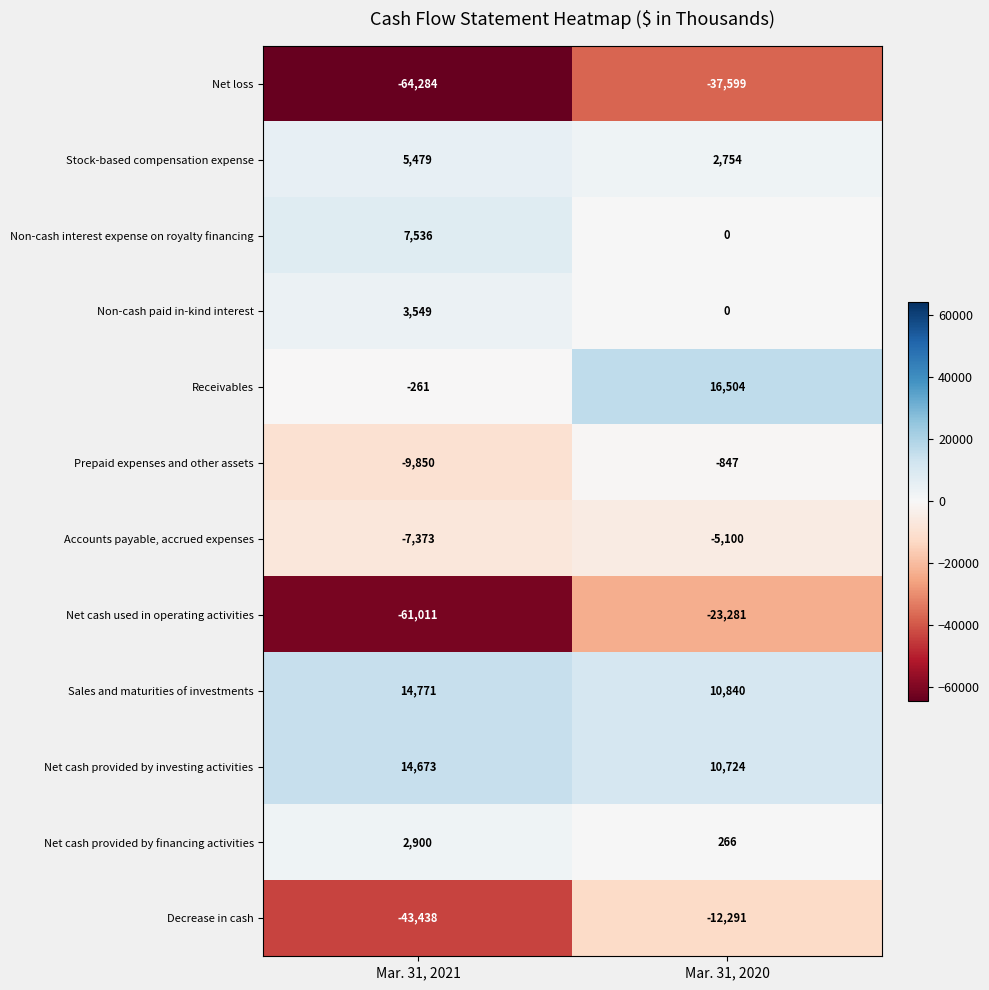

List the labels in order of Net cash provided by investing activities value, smallest first.

Mar. 31, 2020, Mar. 31, 2021